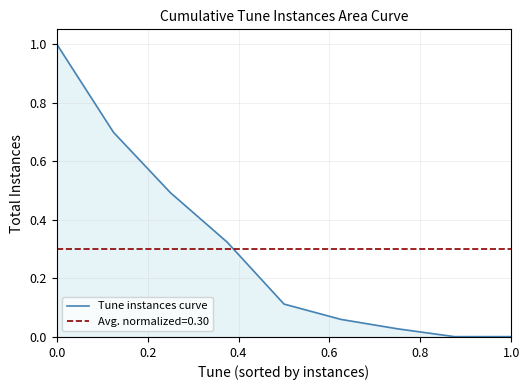

True or false: the data has more than 2 interior local peaks.

False